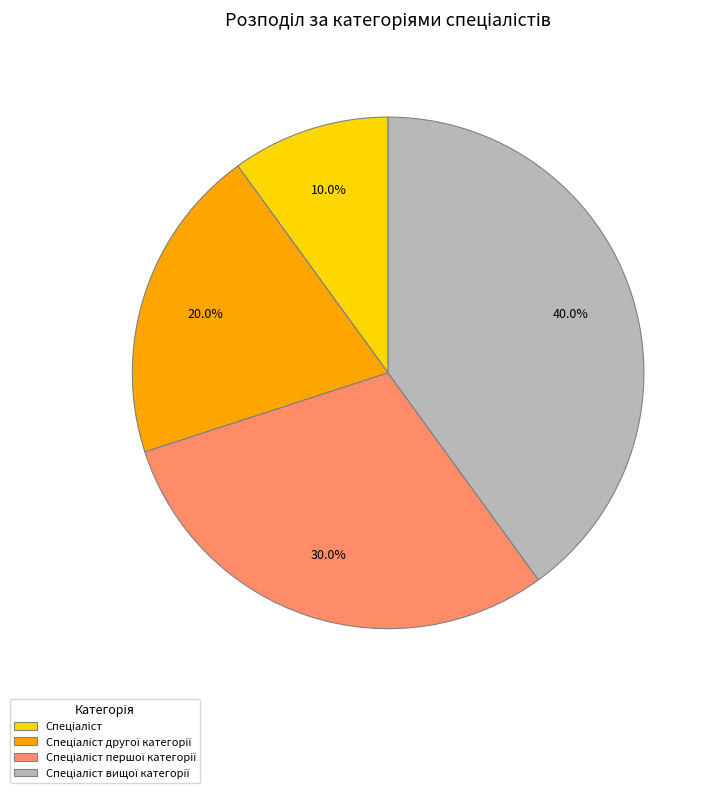

Is there a majority slice in this chart?

No